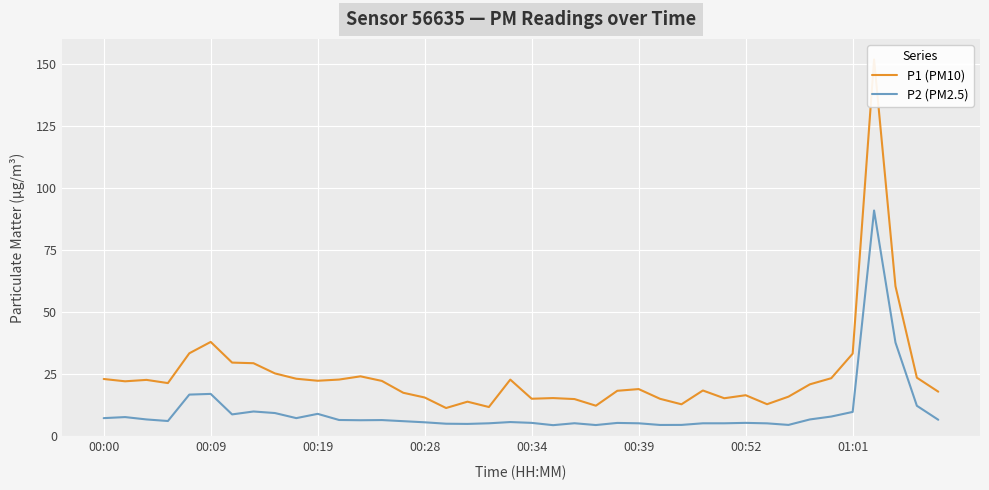

The P2 (PM2.5) series shows 5.6 at 00:52. True or false?

False